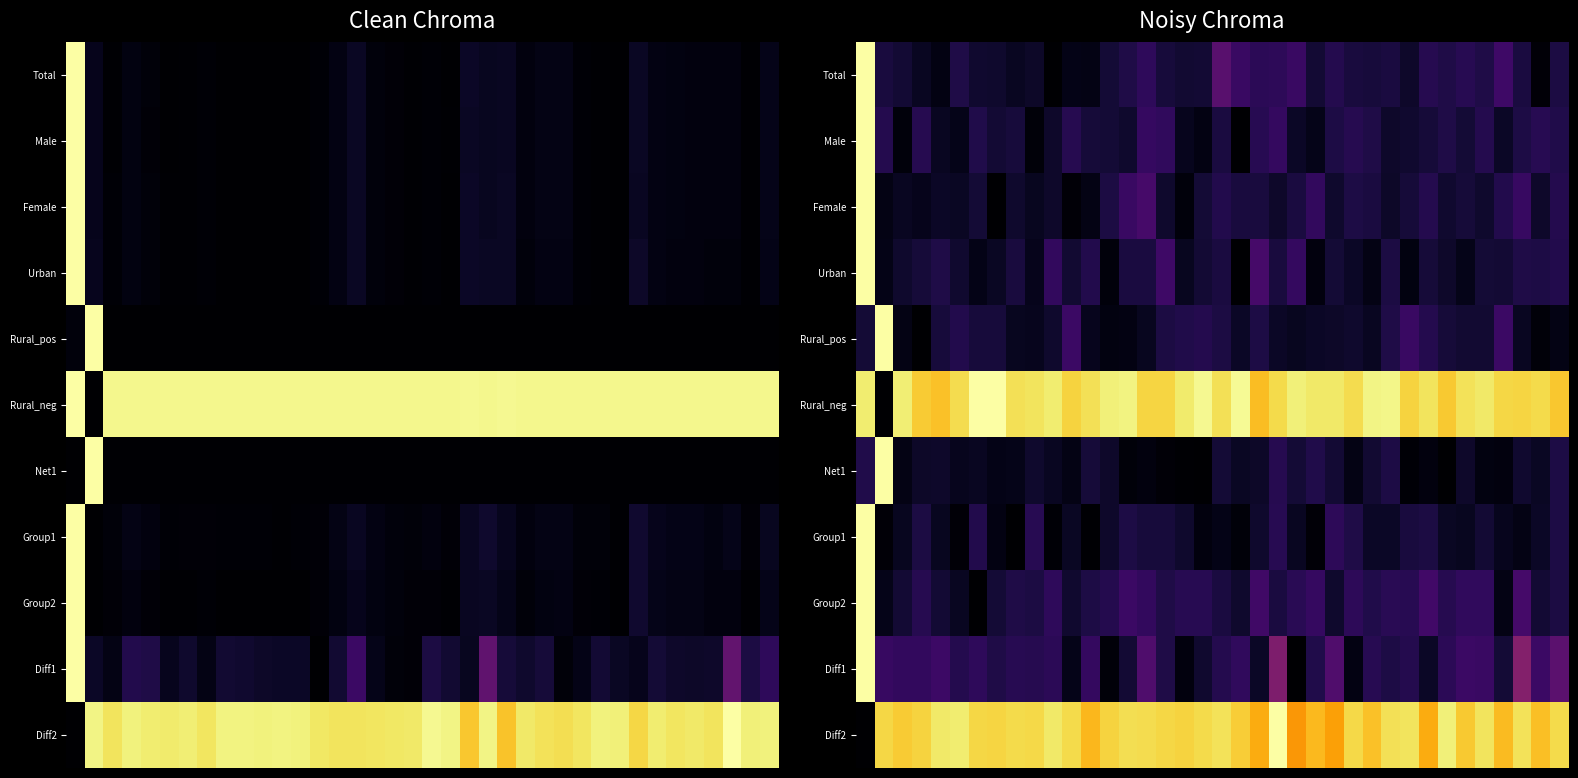

Which series has the largest total across all categories?

Rural_neg